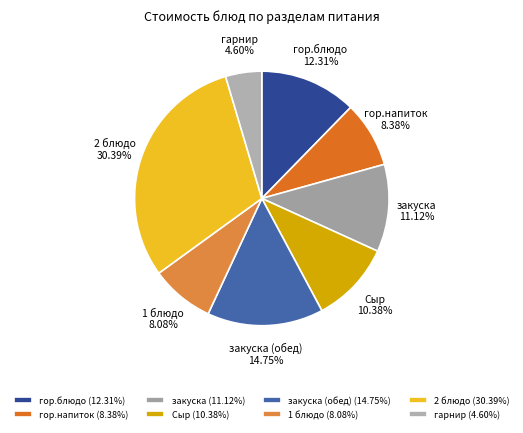

Which slice is the smallest?

гарнир